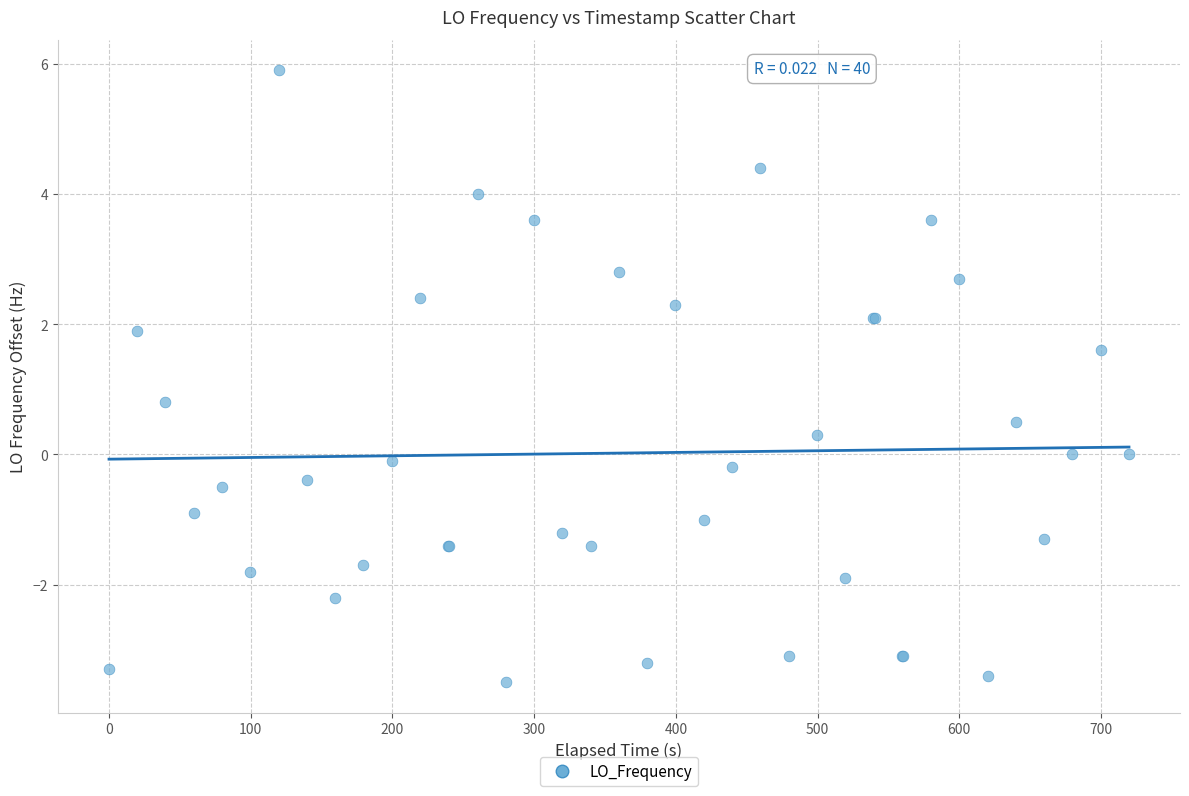

What Y value in the scatter plot is closest to 1?

0.8